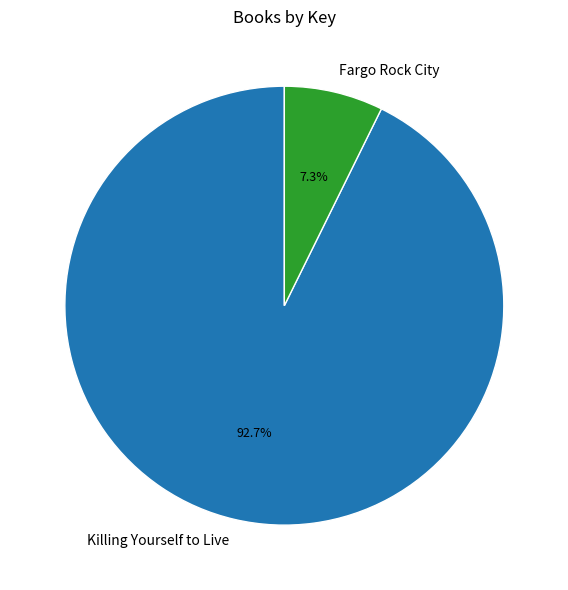

Count the number of slices in the pie.

2